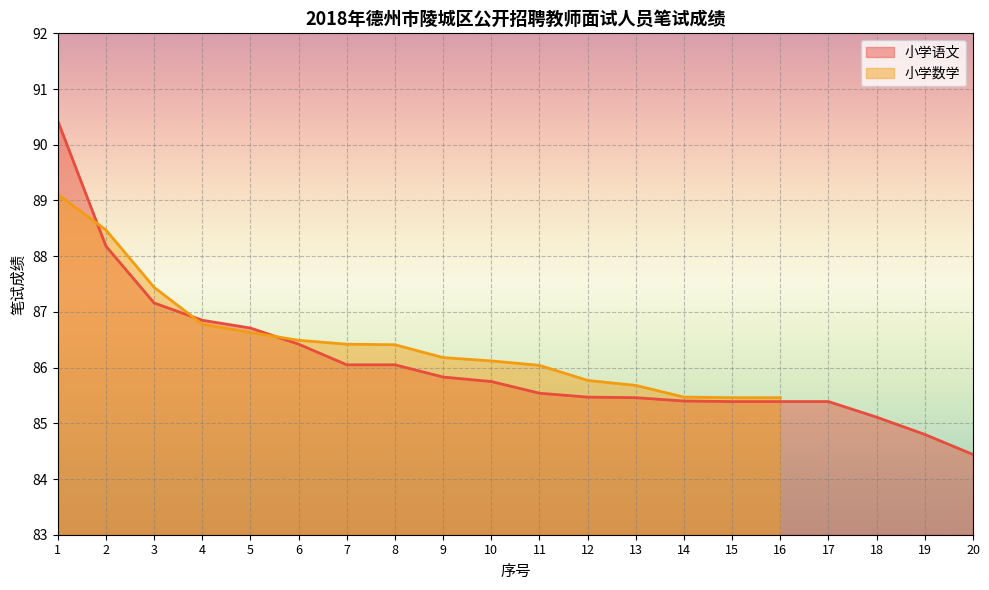

What is the average value?

86.1